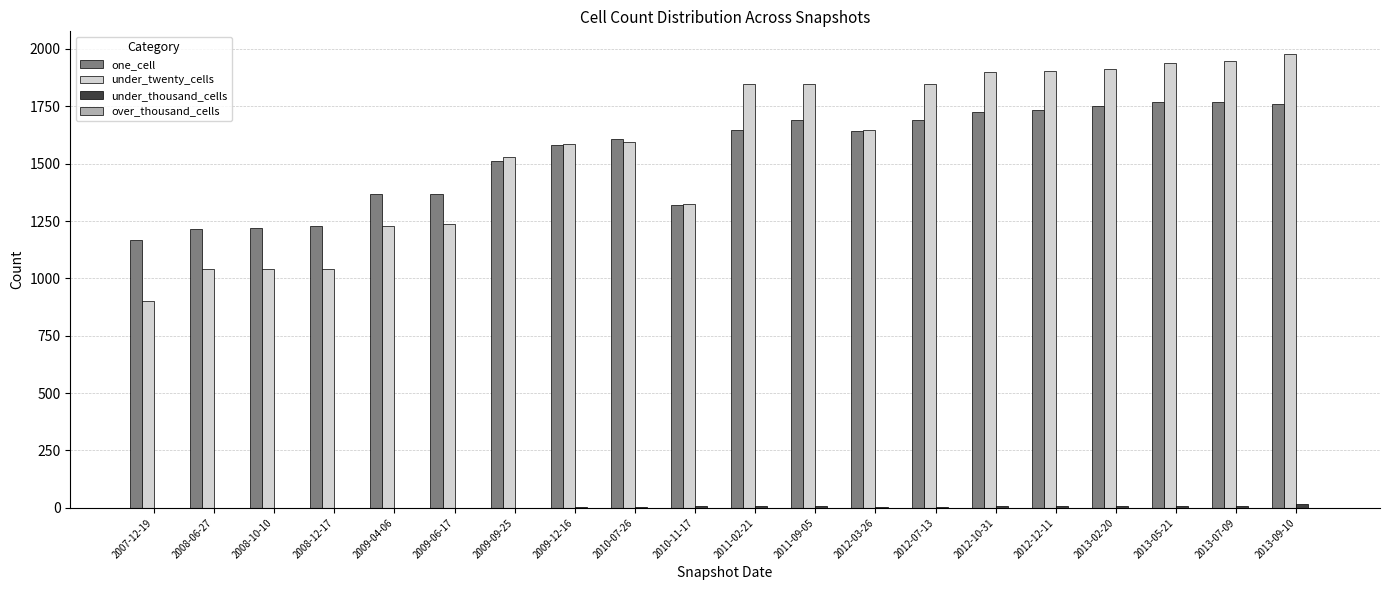

What is the greatest value displayed?

1978